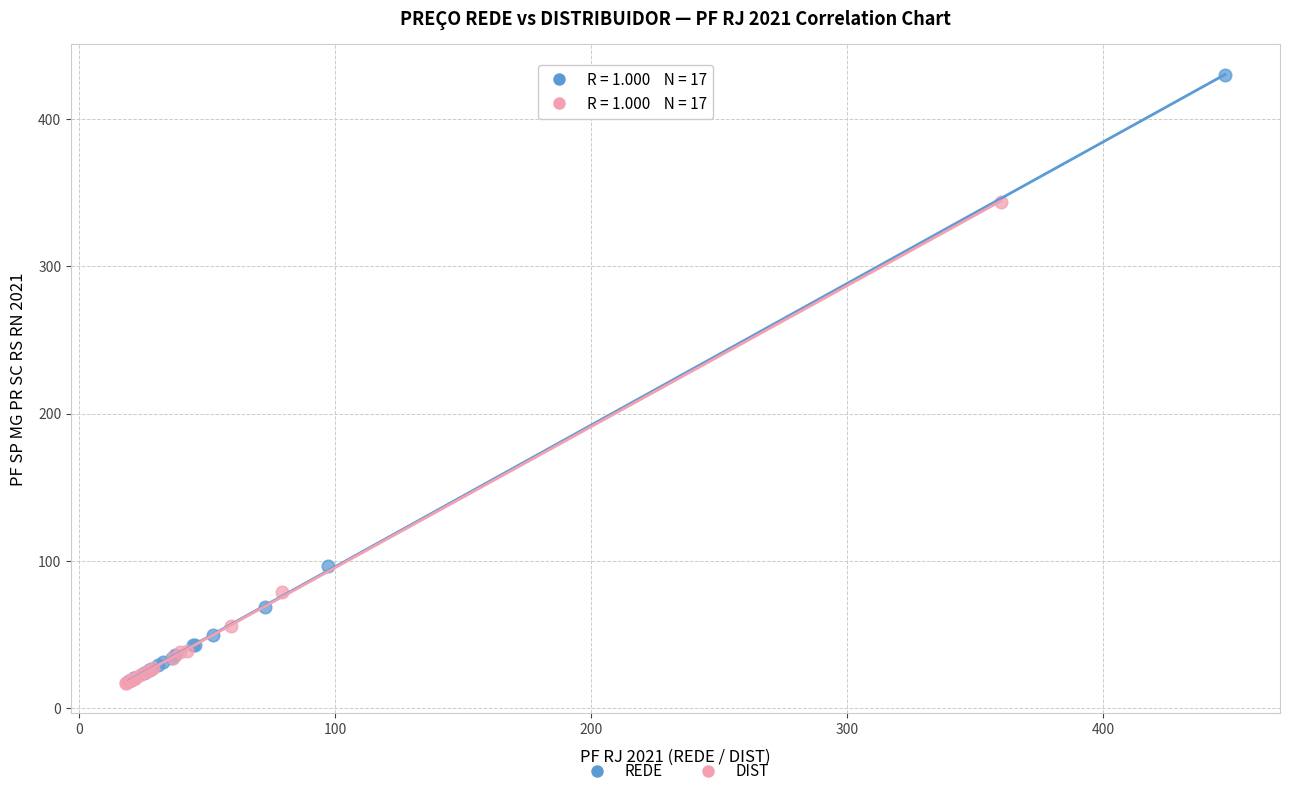

Which series has the widest spread of Y values?

REDE